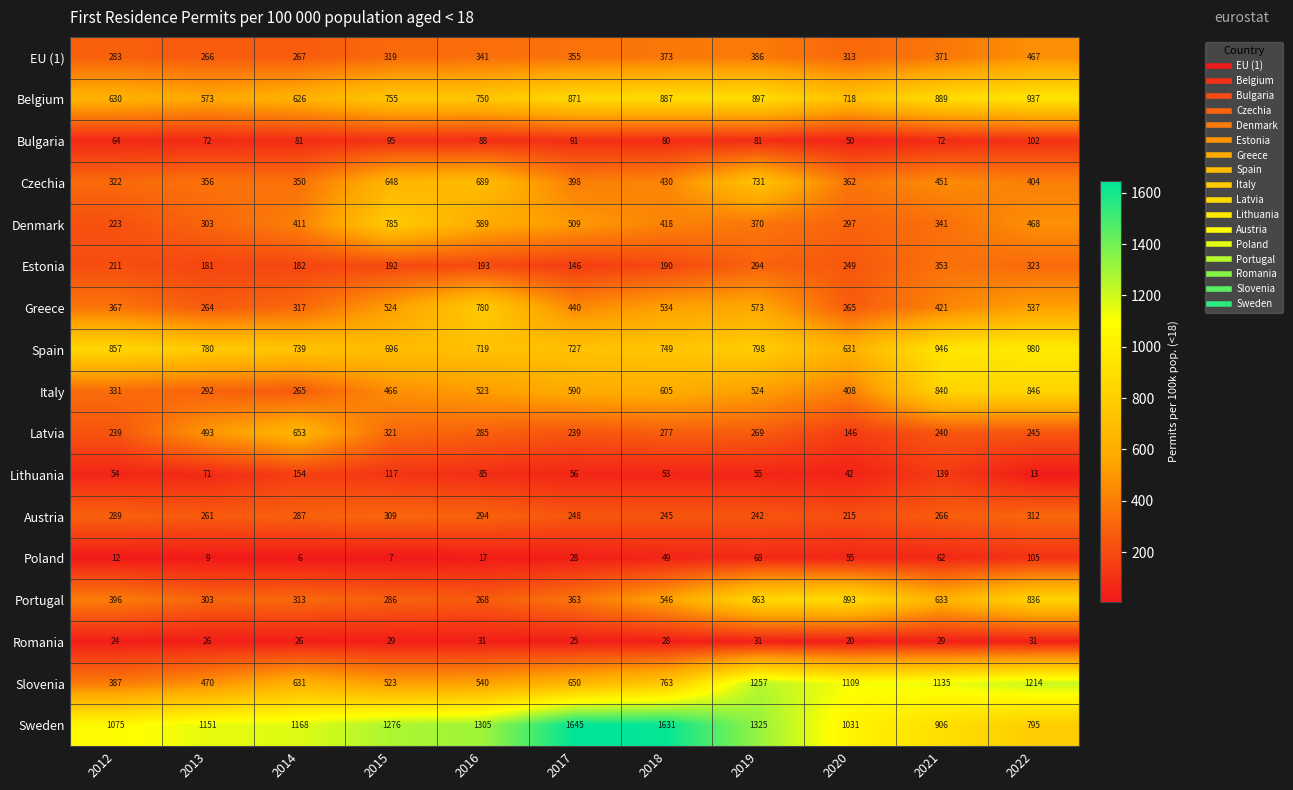

What is the greatest value displayed?

1645